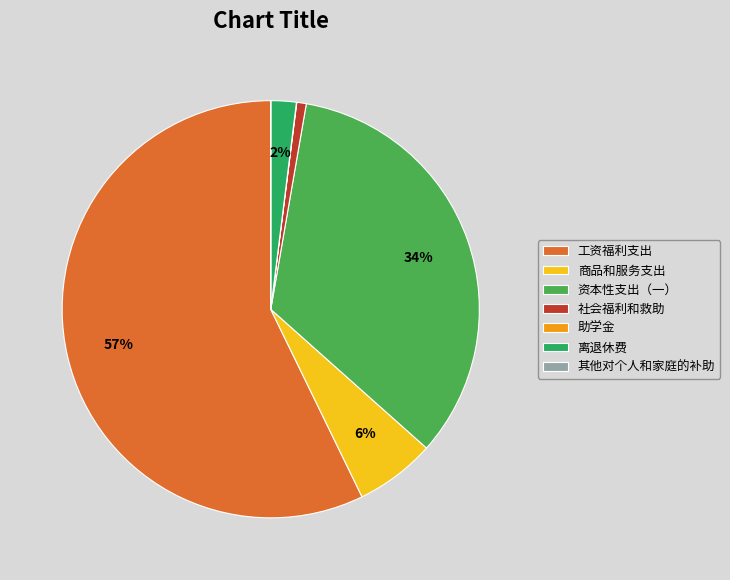

Is 商品和服务支出 the majority of the pie?

No